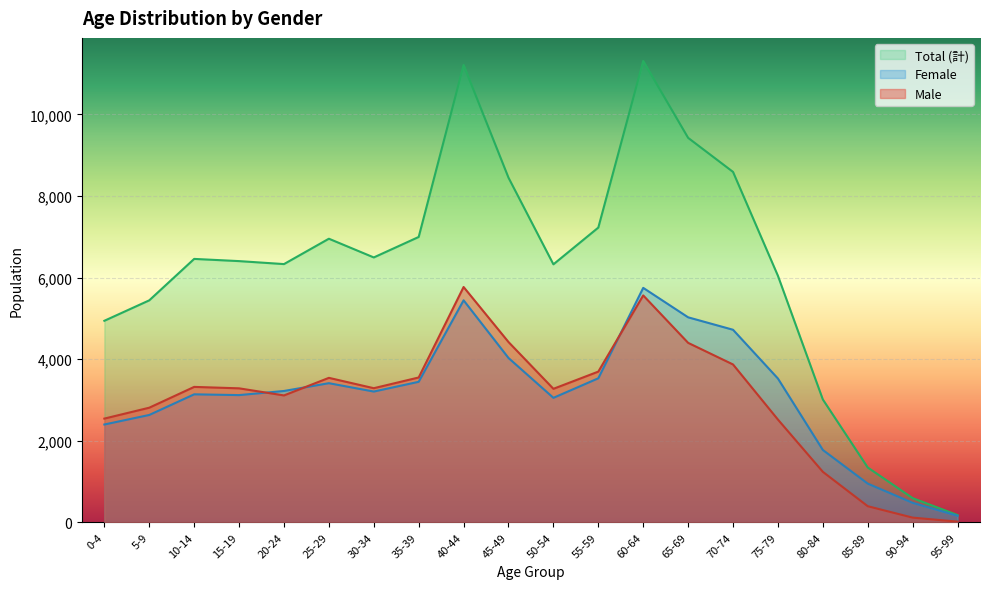

What is the maximum value shown in the chart?

11311